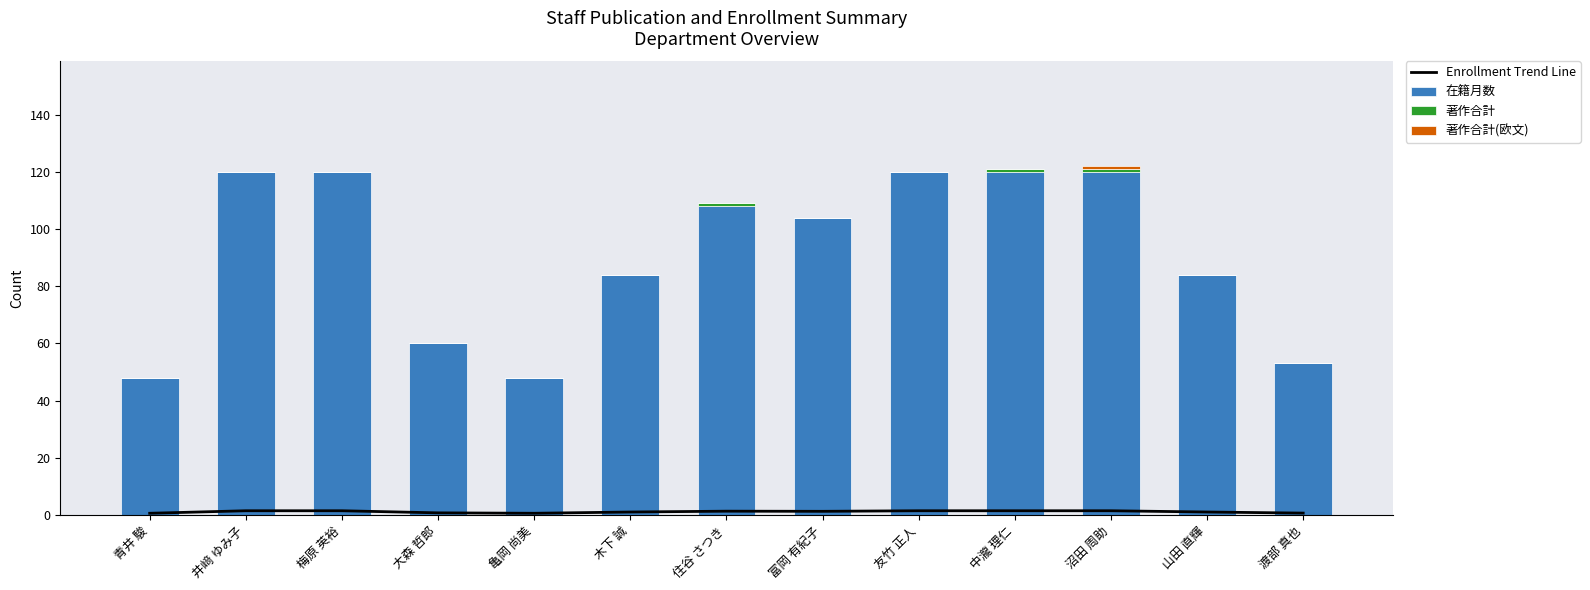

The 在籍月数 series shows 120.0 at 井﨑 ゆみ子. True or false?

True